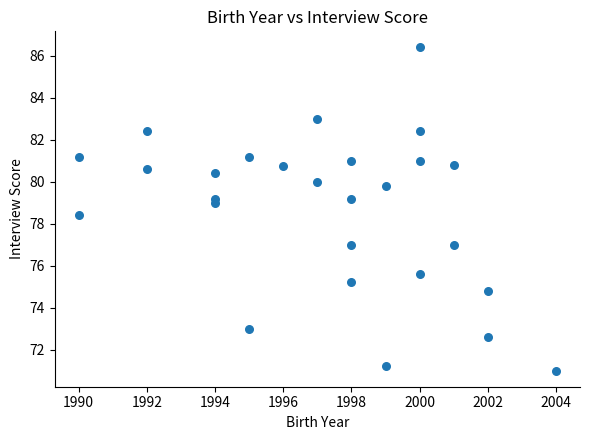

What is the range of X values (max minus min)?

14.0